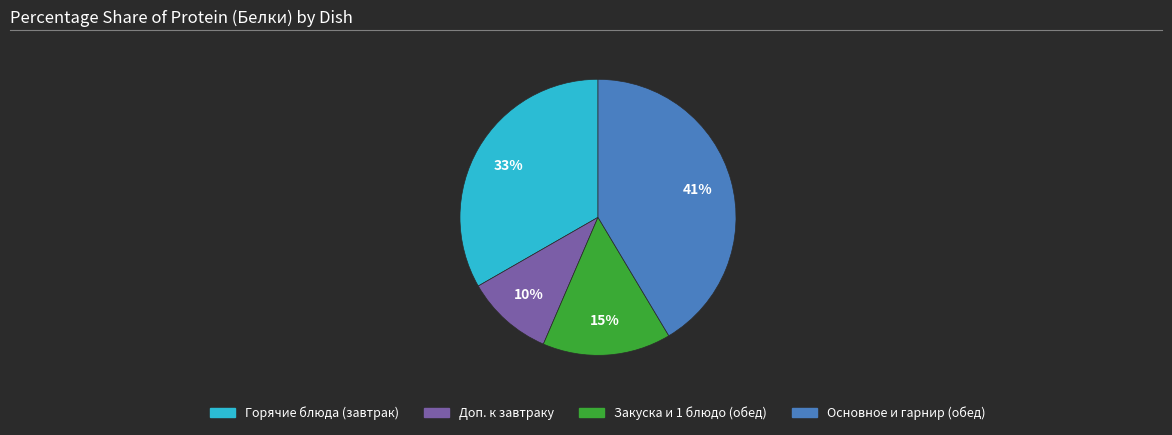

Does any single category account for the majority?

No